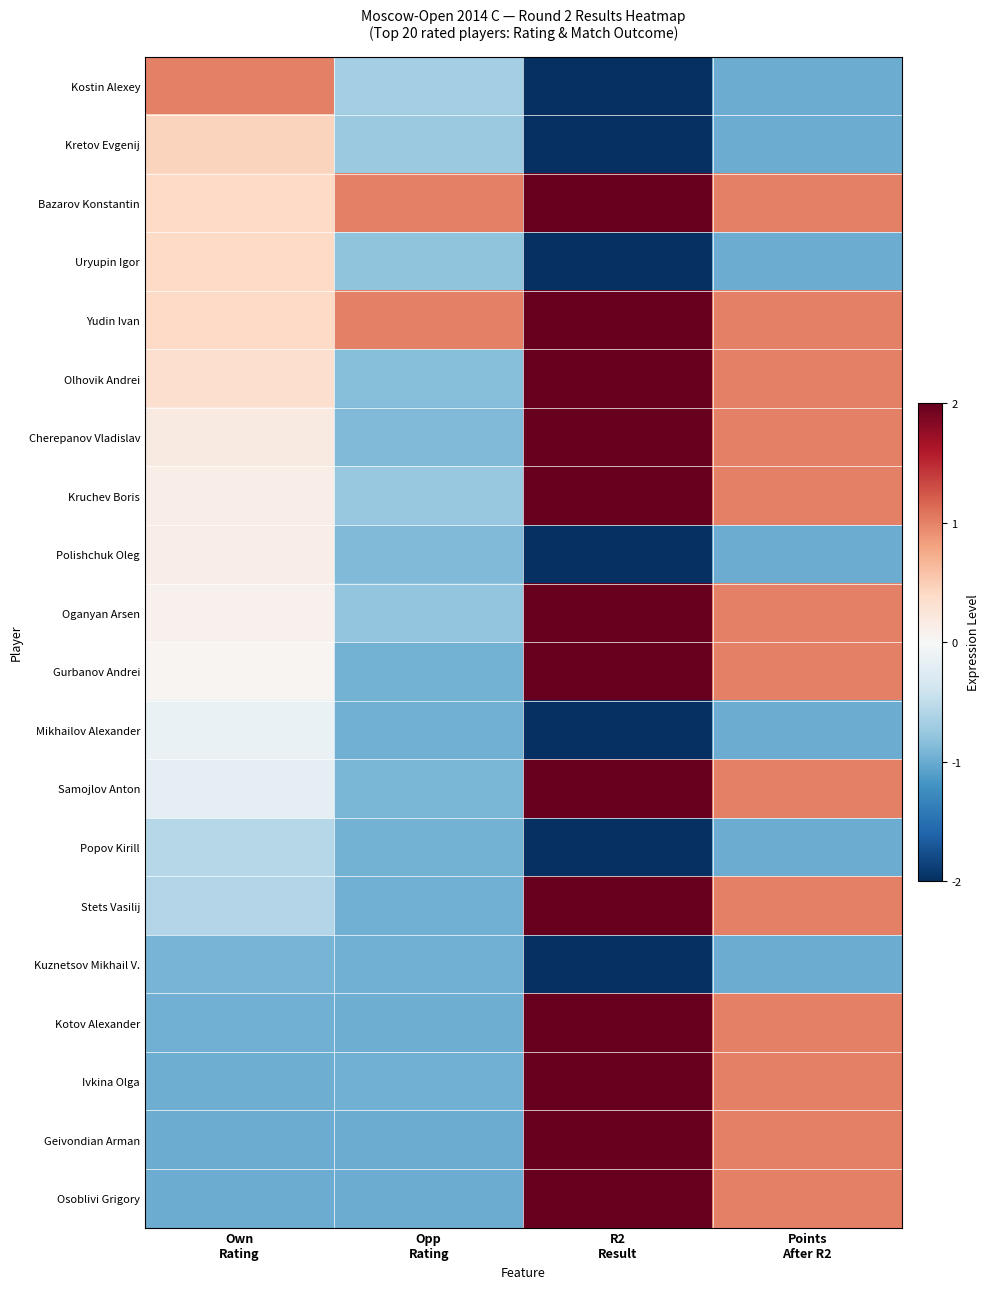

What is the difference between the highest and lowest values at R2
Result?

4.0